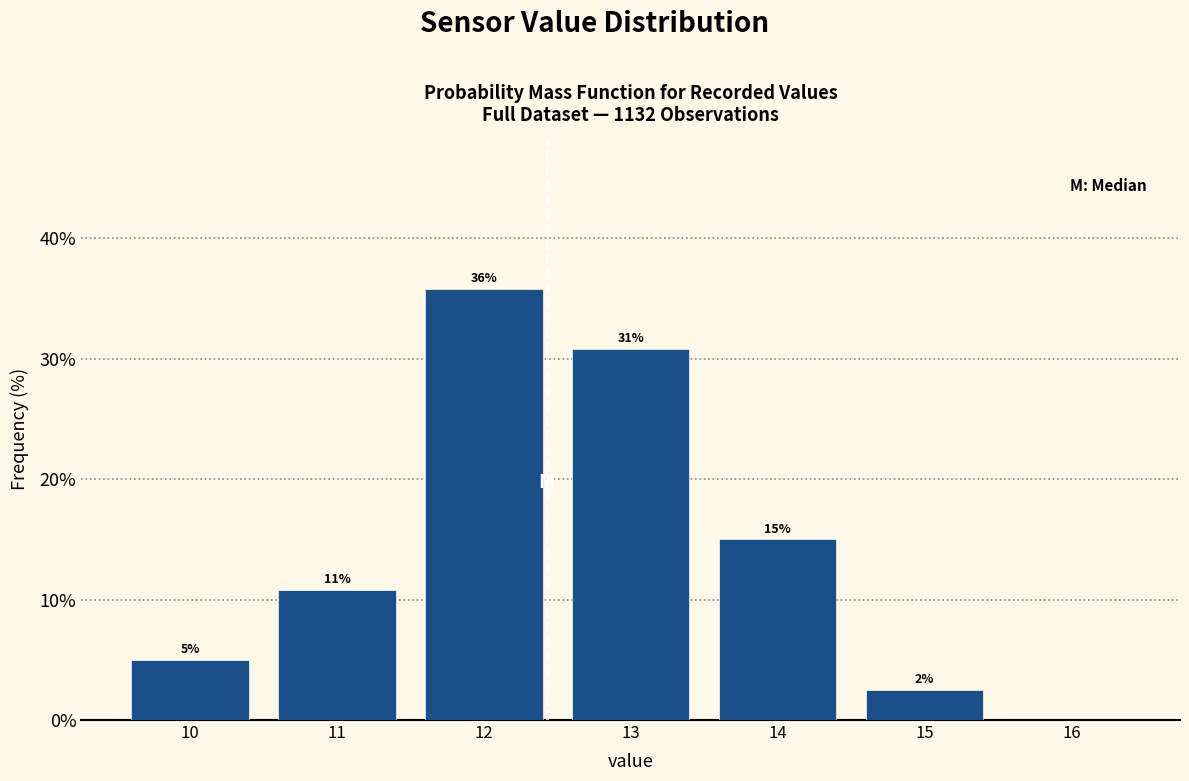

Which category has the highest value across all series?

12